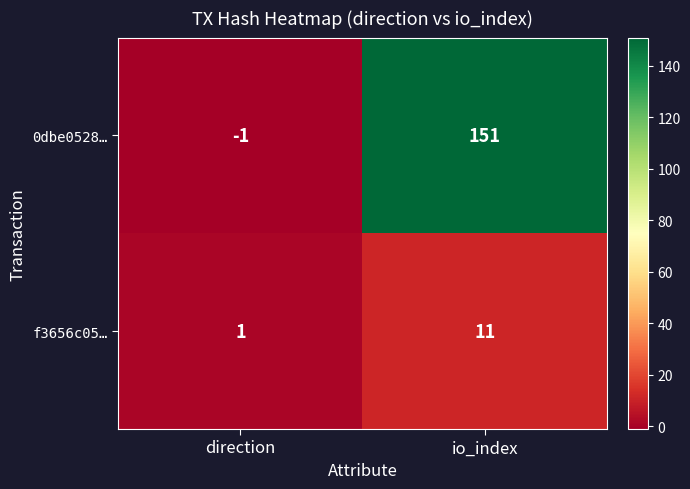

What is the total value across all series at io_index?

162